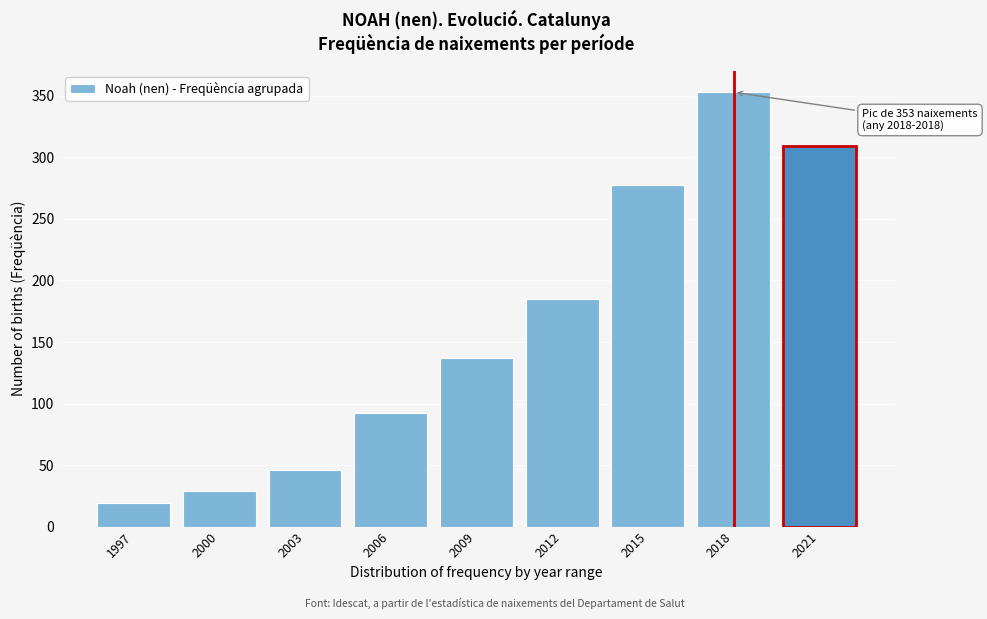

Reading left to right, what are all the values shown in this chart?

1997=19	2000=29	2003=46	2006=92	2009=137	2012=185	2015=278	2018=353	2021=309